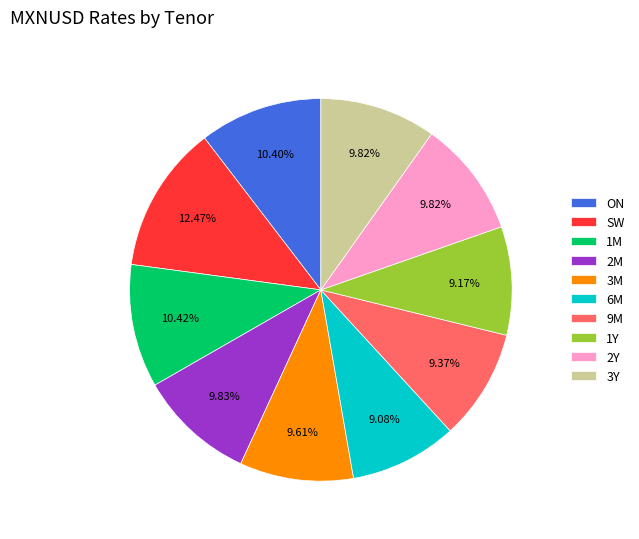

Between 1M and SW, which is larger?

SW